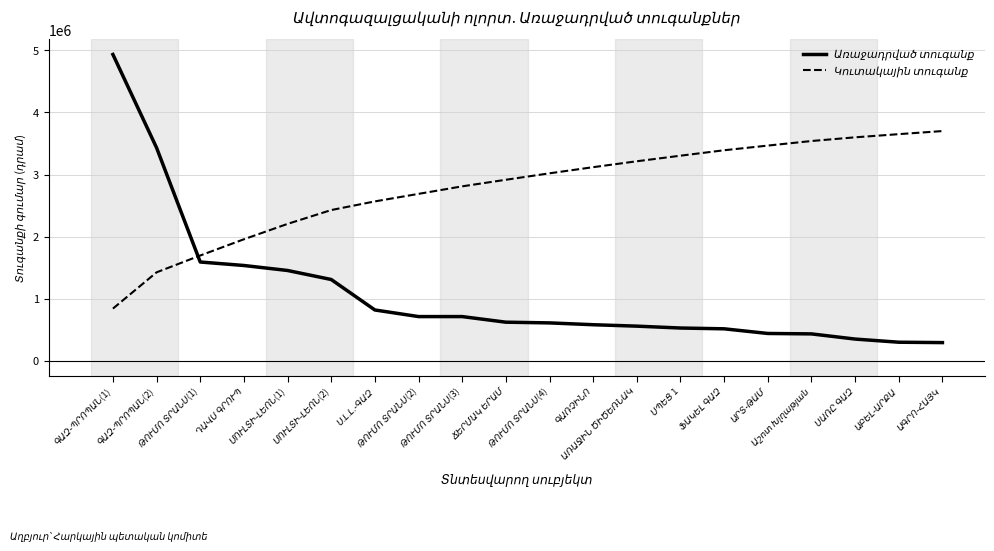

What is the maximum value shown in the chart?

4933060.0